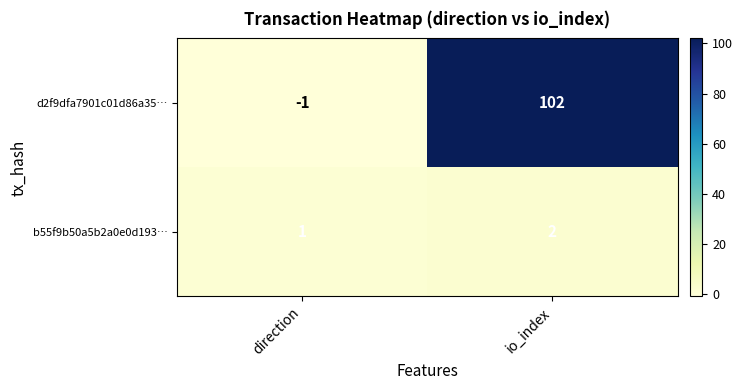

The value of d2f9dfa7901c01d86a35… at io_index is 54. True or false?

False